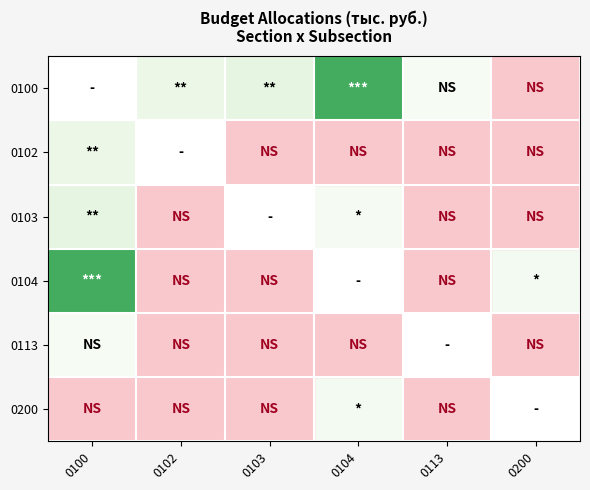

Count the number of data series in this chart.

6